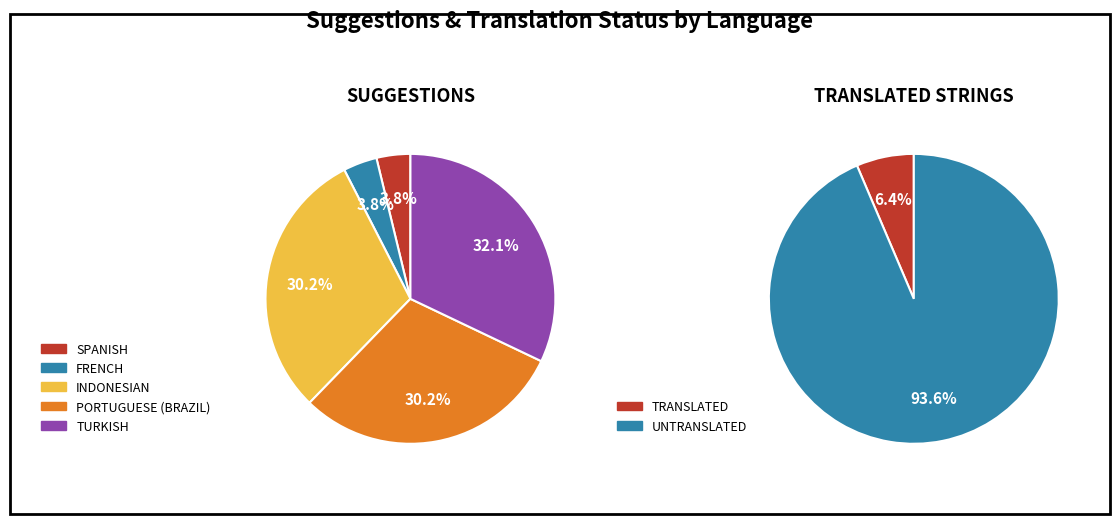

Is there any slice that represents more than half of the pie?

No